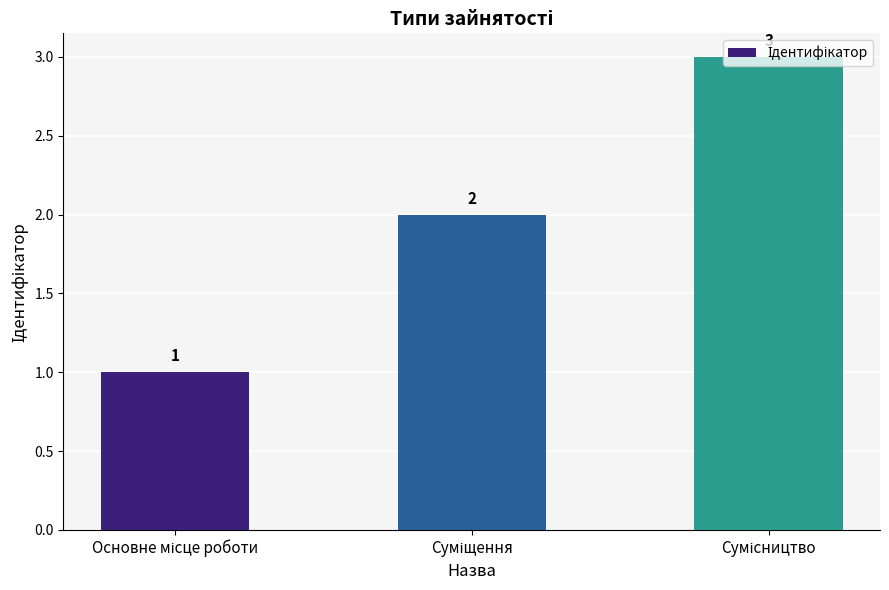

Reading left to right, what are all the values shown in this chart?

1	2	3